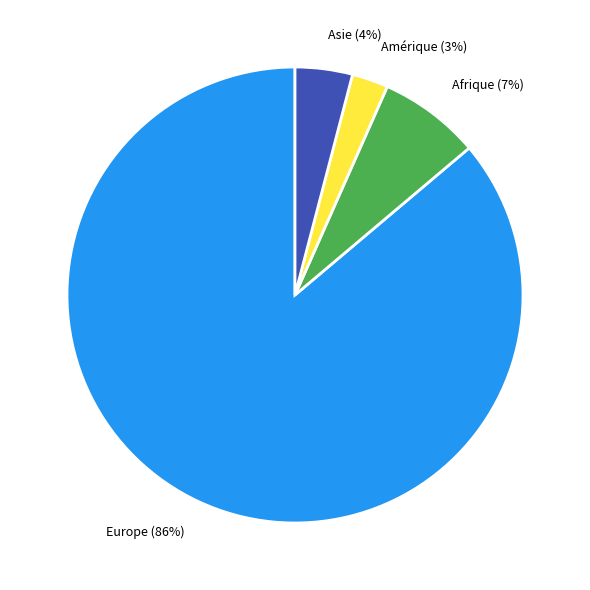

How many slices are in this pie chart?

4